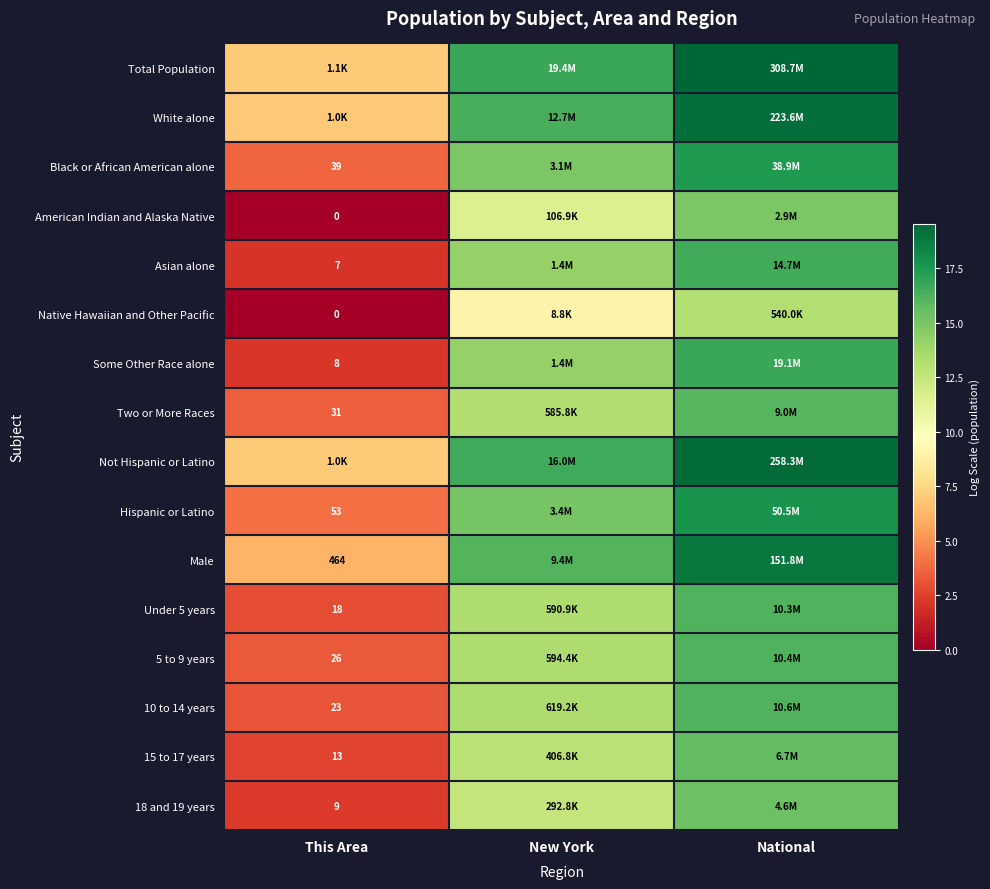

At which category does the chart reach its peak across all series?

National